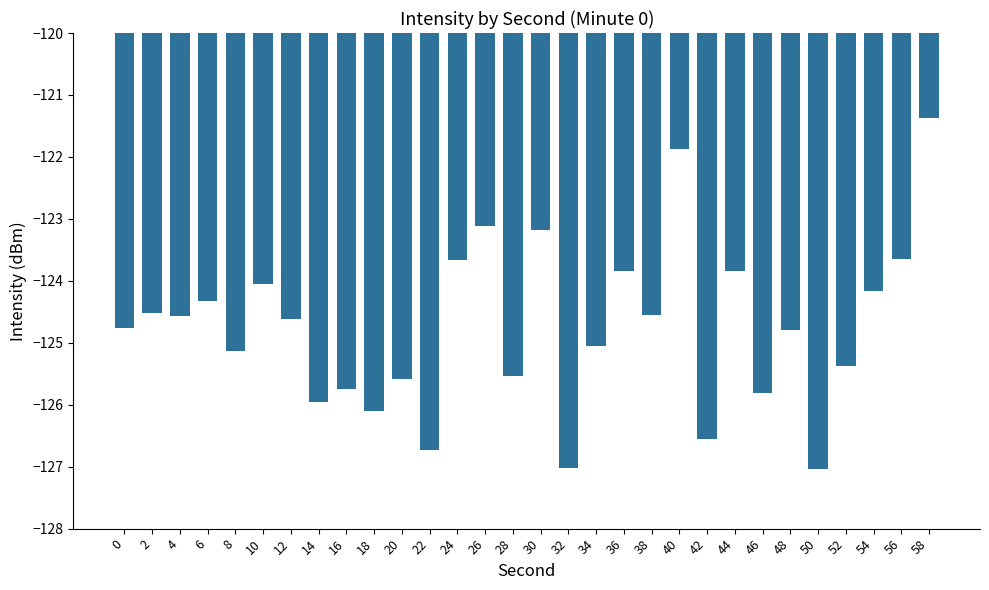

Between 14 and 48, which is larger?

48